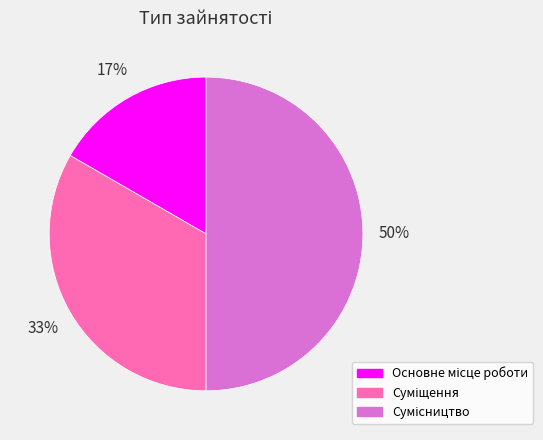

To the nearest percent, what is the average slice percentage?

33%